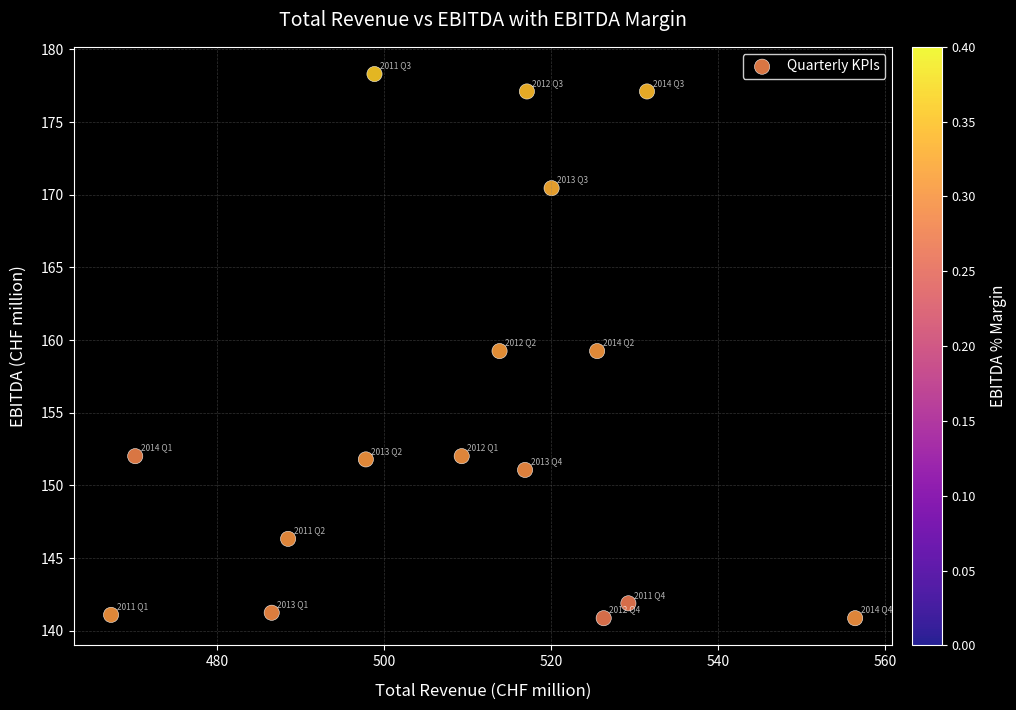

What is the range of Y values (max minus min)?

37.4